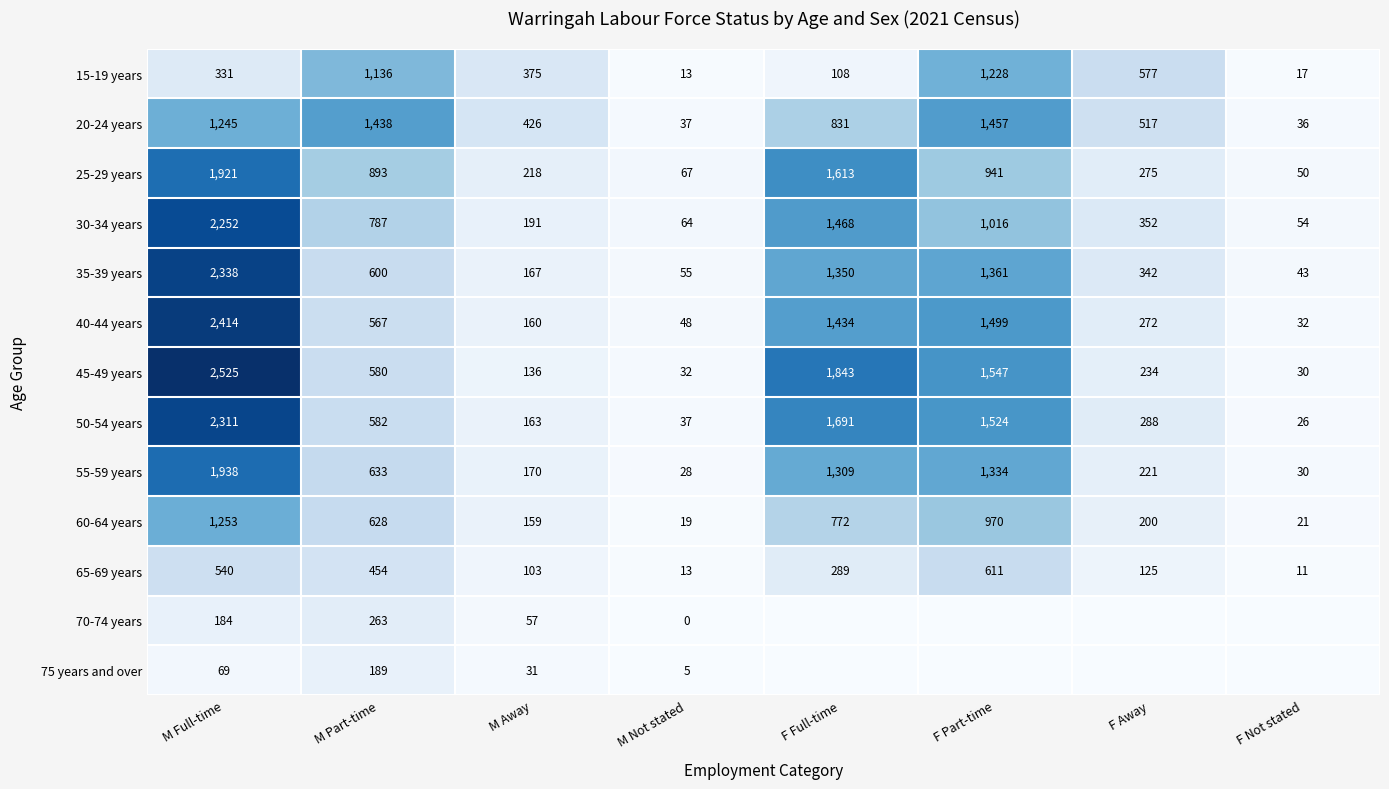

Rank the categories by 35-39 years value from highest to lowest.

M Full-time, F Part-time, F Full-time, M Part-time, F Away, M Away, M Not stated, F Not stated